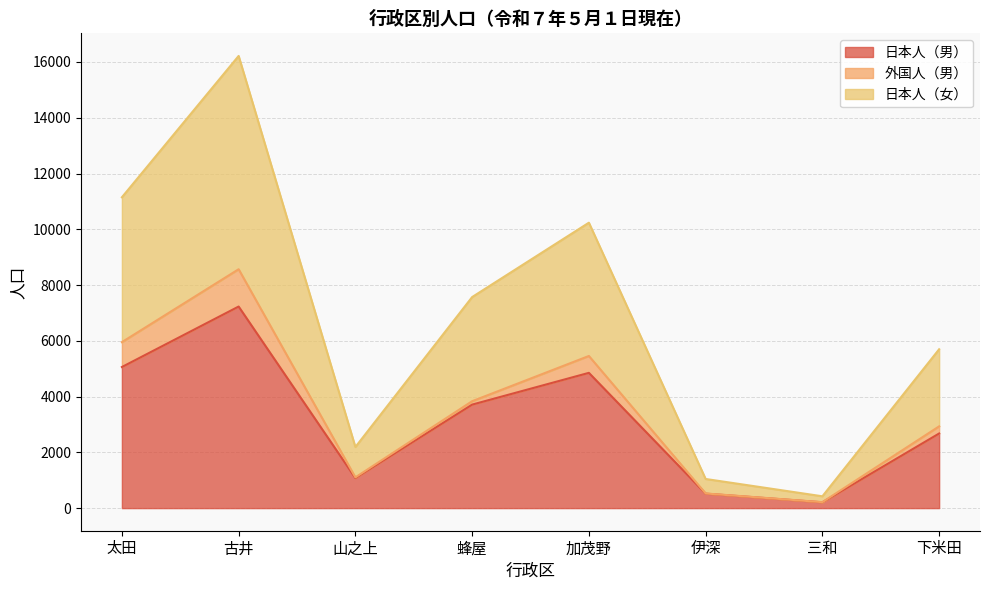

What is the total value across all series at 三和?

424